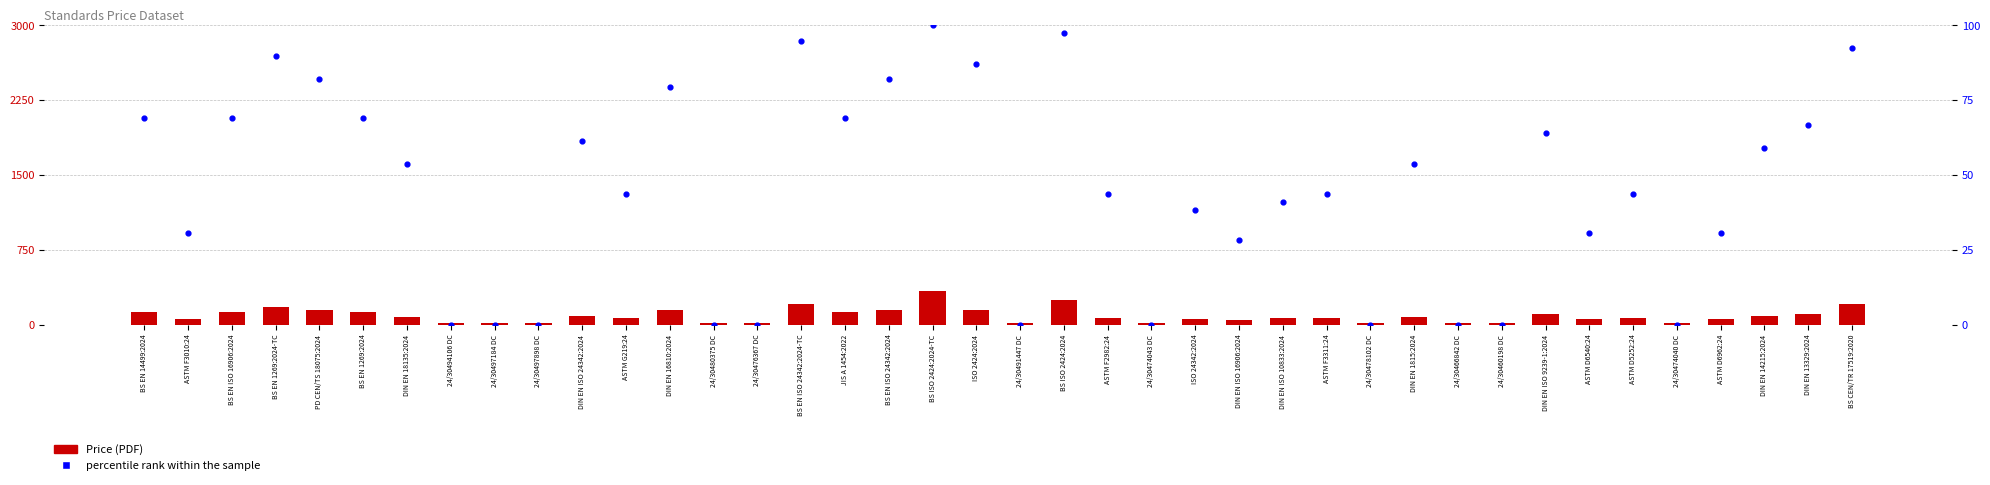

What are all the series names shown in the legend?

Price (PDF), percentile rank within the sample